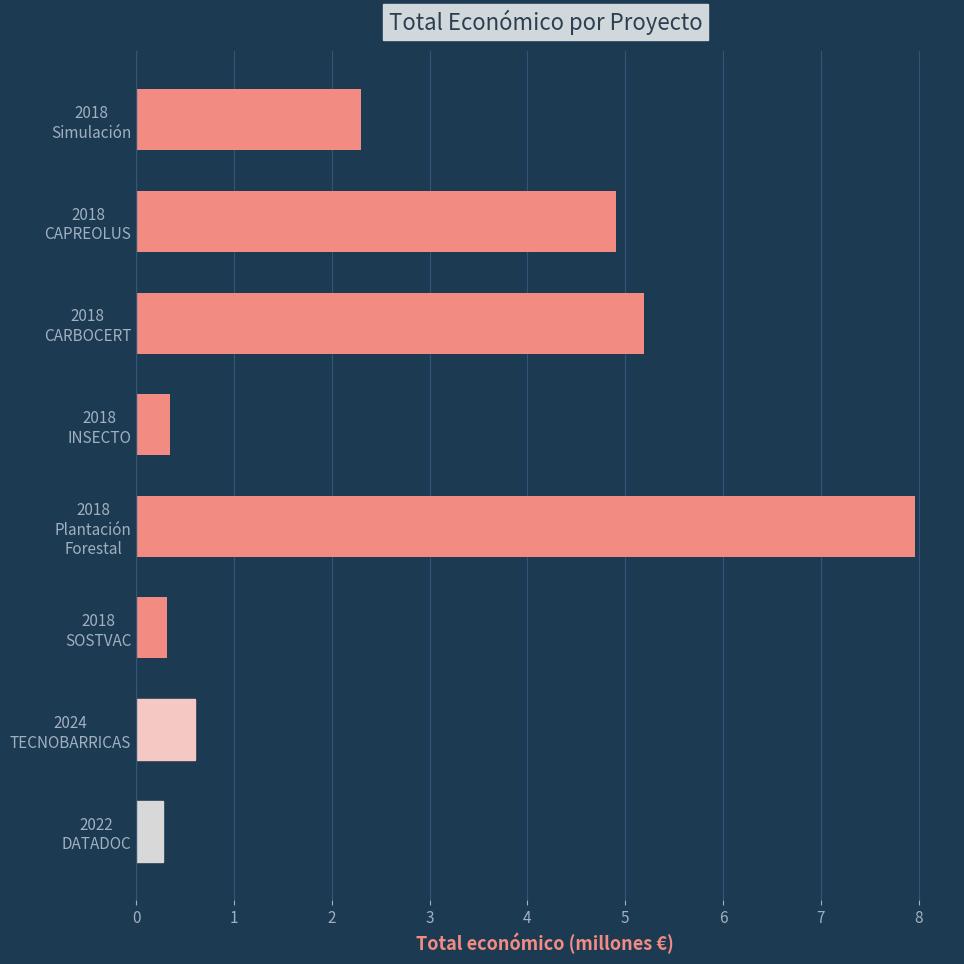

What is the smallest value displayed?

0.3